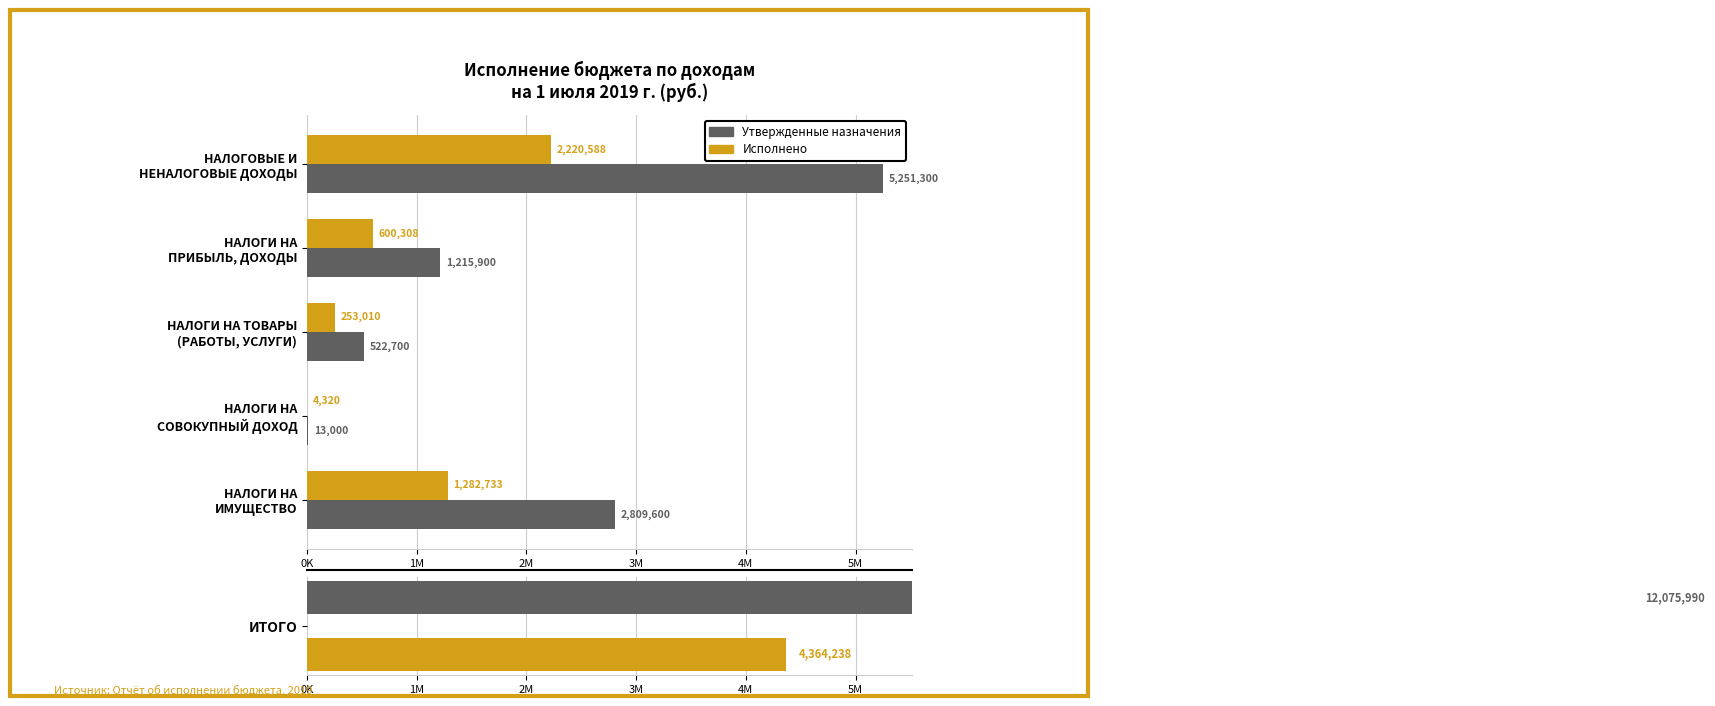

What is the difference between the highest and lowest values at НАЛОГОВЫЕ И НЕНАЛОГОВЫЕ ДОХОДЫ?

3030712.0